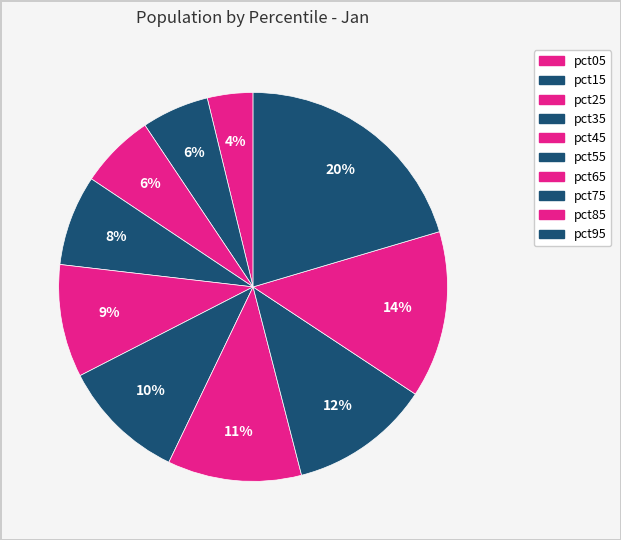

How many slices are in this pie chart?

10